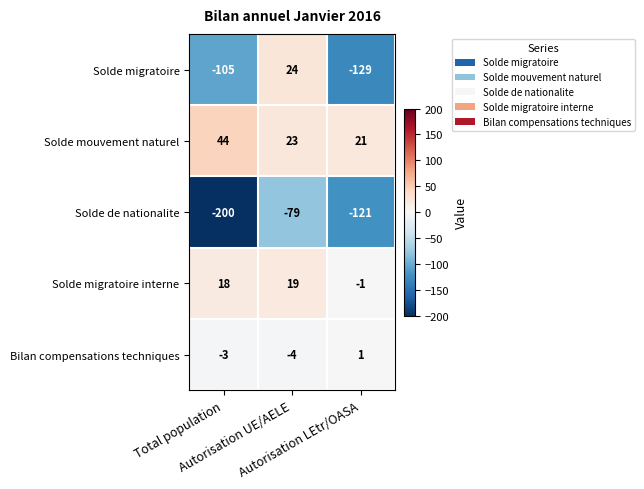

Between Total population and Autorisation LEtr/OASA, which series saw the biggest shift?

Solde de nationalite